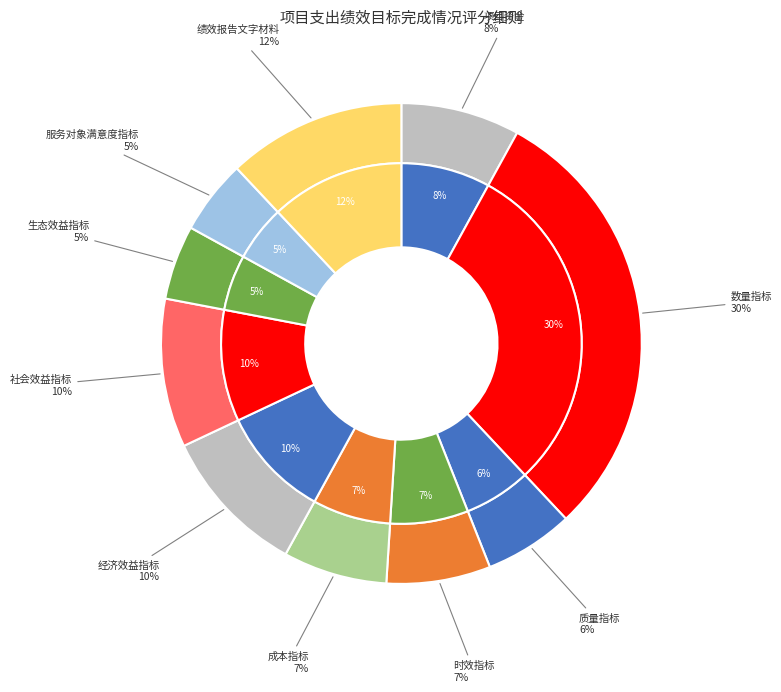

What percentage is the 生态效益指标 slice, to the nearest percent?

5%